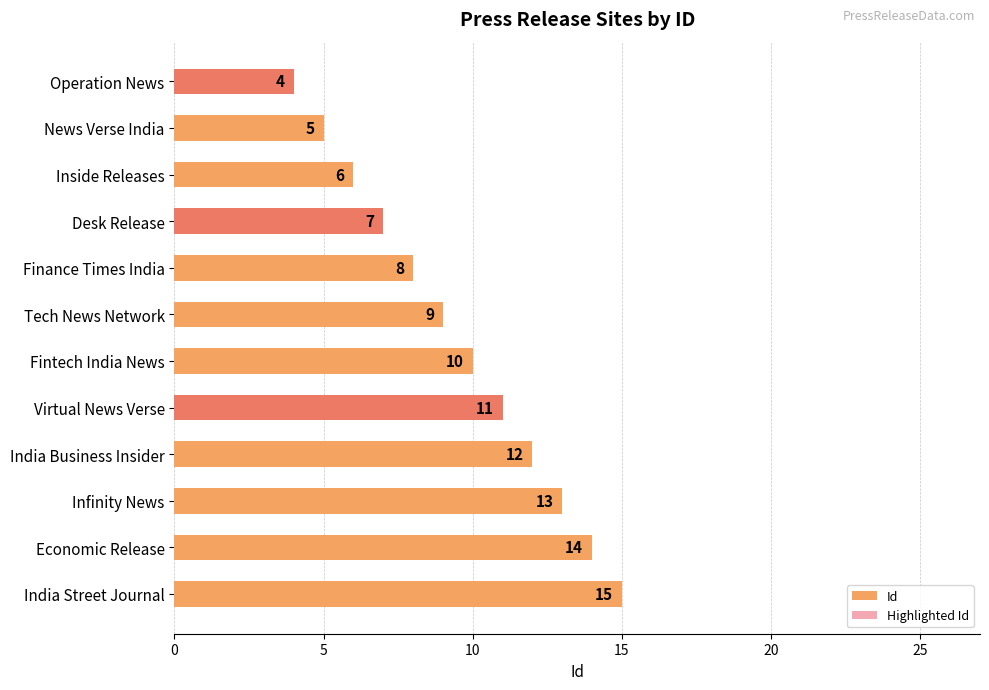

True or false: the data shows 6 at Inside Releases.

True